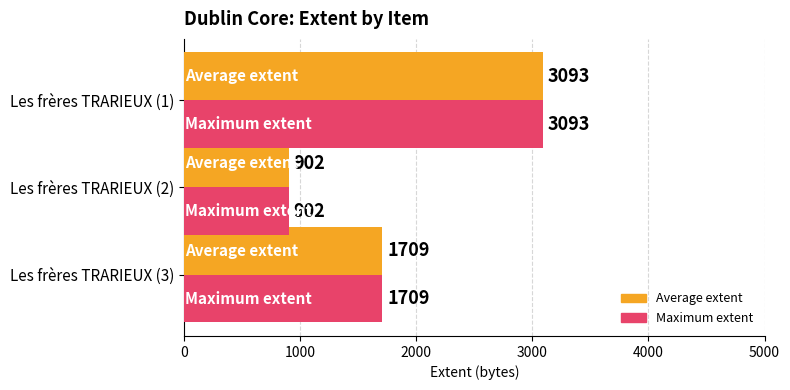

At which category is the sum across all series the highest?

Les frères TRARIEUX (1)